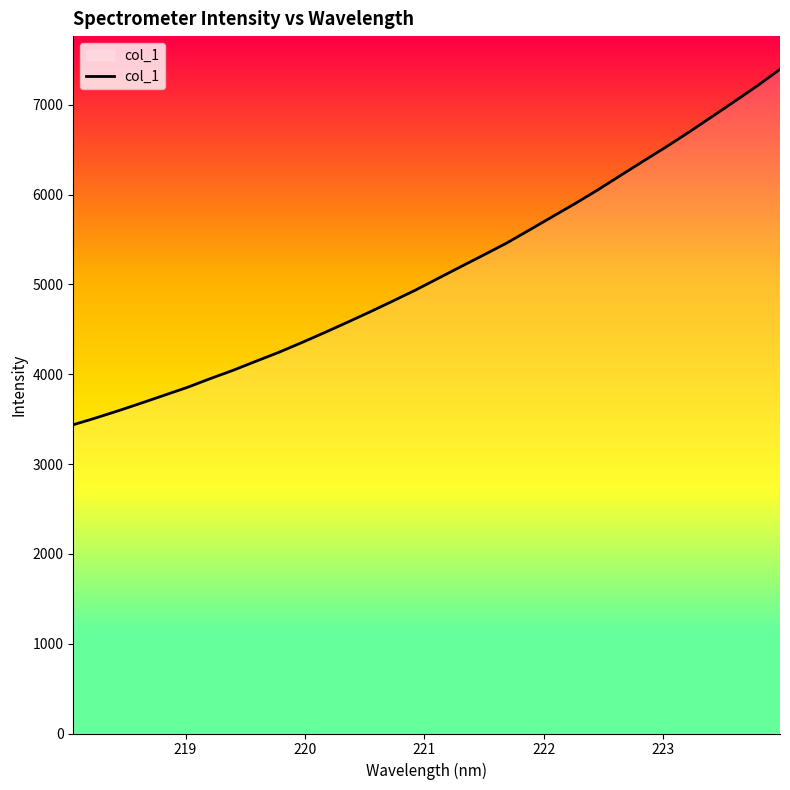

What is the difference between the maximum and minimum values?

3957.0